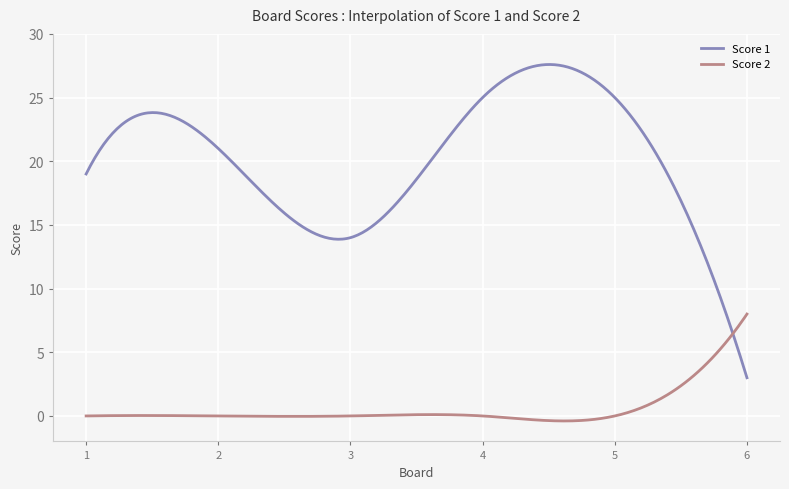

What is the maximum value shown in the chart?

27.6